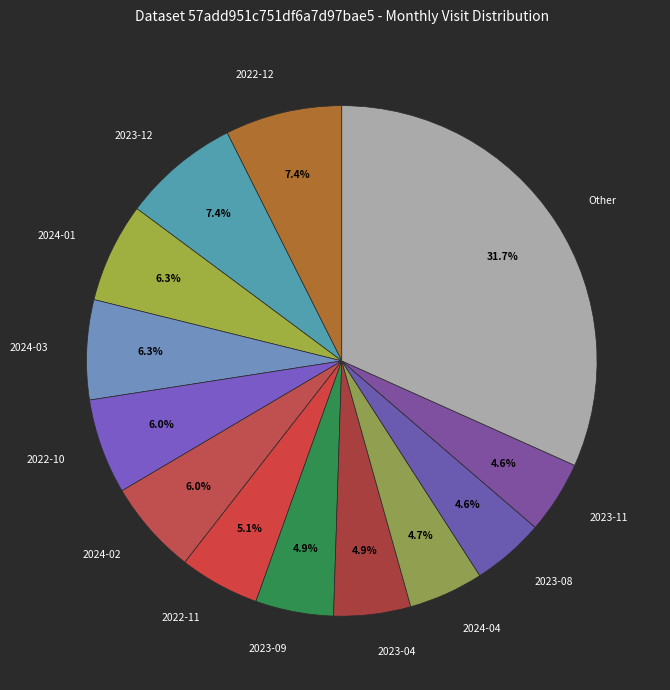

Is there any slice that represents more than half of the pie?

No